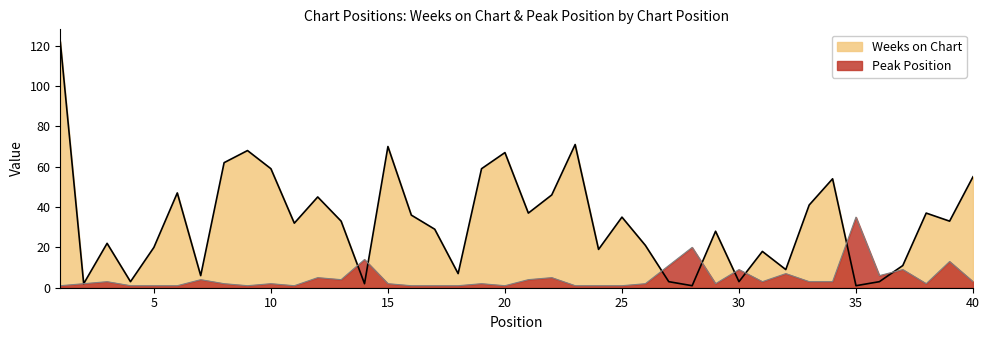

Where is the first local maximum for Peak Position?

3